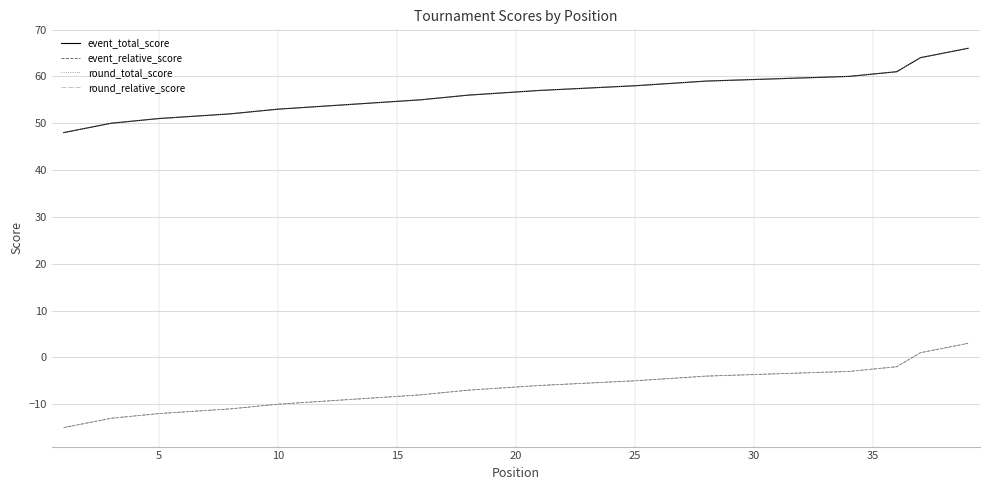

Which series has the largest total across all categories?

event_total_score